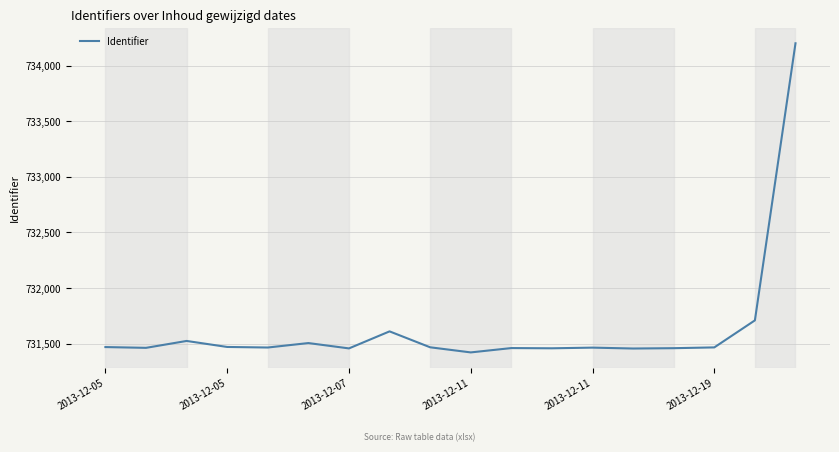

What is the difference between the maximum and minimum values?

2778